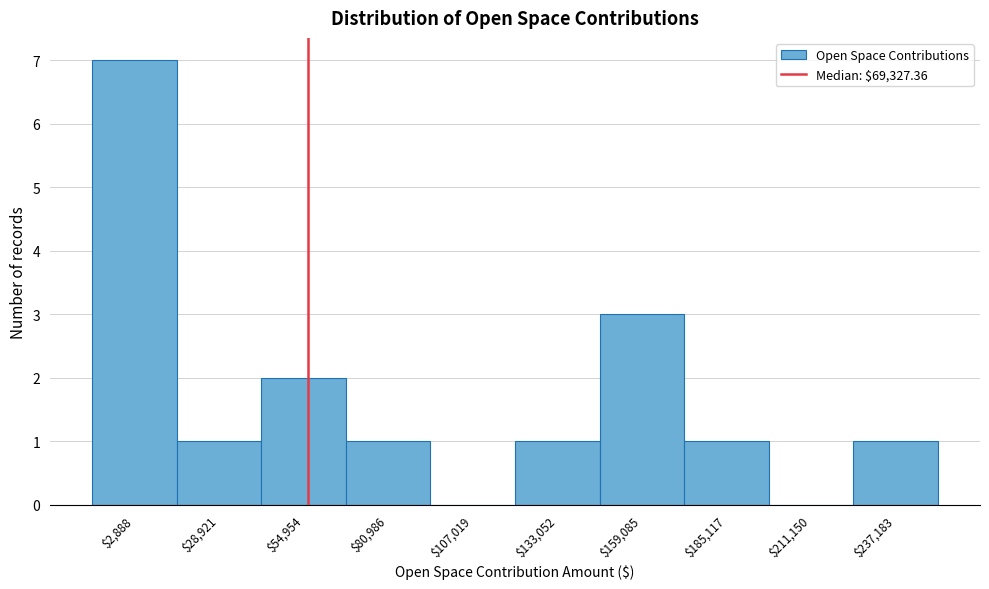

What is the sum of all values?

17